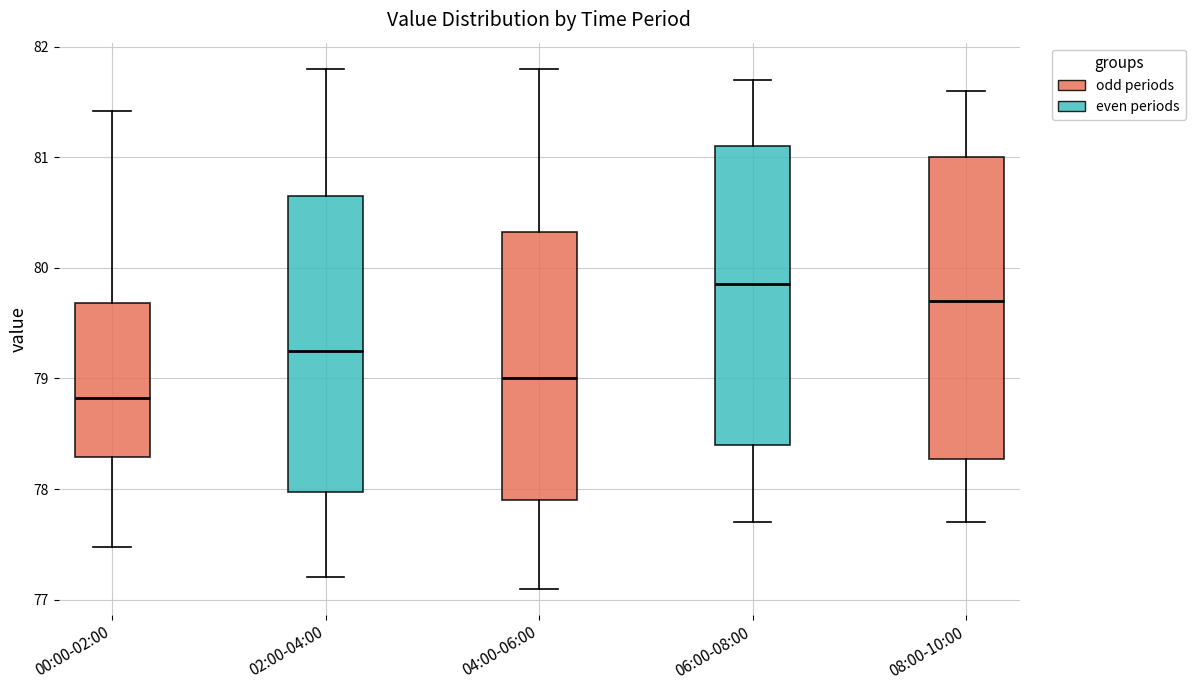

Reading left to right, transcribe this box plot: for each box, give where its median line is, the range the box spans, and where its two whiskers end, as read against the y-axis. The values are not printed on the chart, so give them approximately, as read against the axis.

00:00-02:00: median 78.8, box 78.3 to 79.7, whiskers 77.5 to 81.4
02:00-04:00: median 79.3, box 78.0 to 80.7, whiskers 77.2 to 81.8
04:00-06:00: median 79.0, box 77.9 to 80.3, whiskers 77.1 to 81.8
06:00-08:00: median 79.9, box 78.4 to 81.1, whiskers 77.7 to 81.7
08:00-10:00: median 79.7, box 78.3 to 81.0, whiskers 77.7 to 81.6